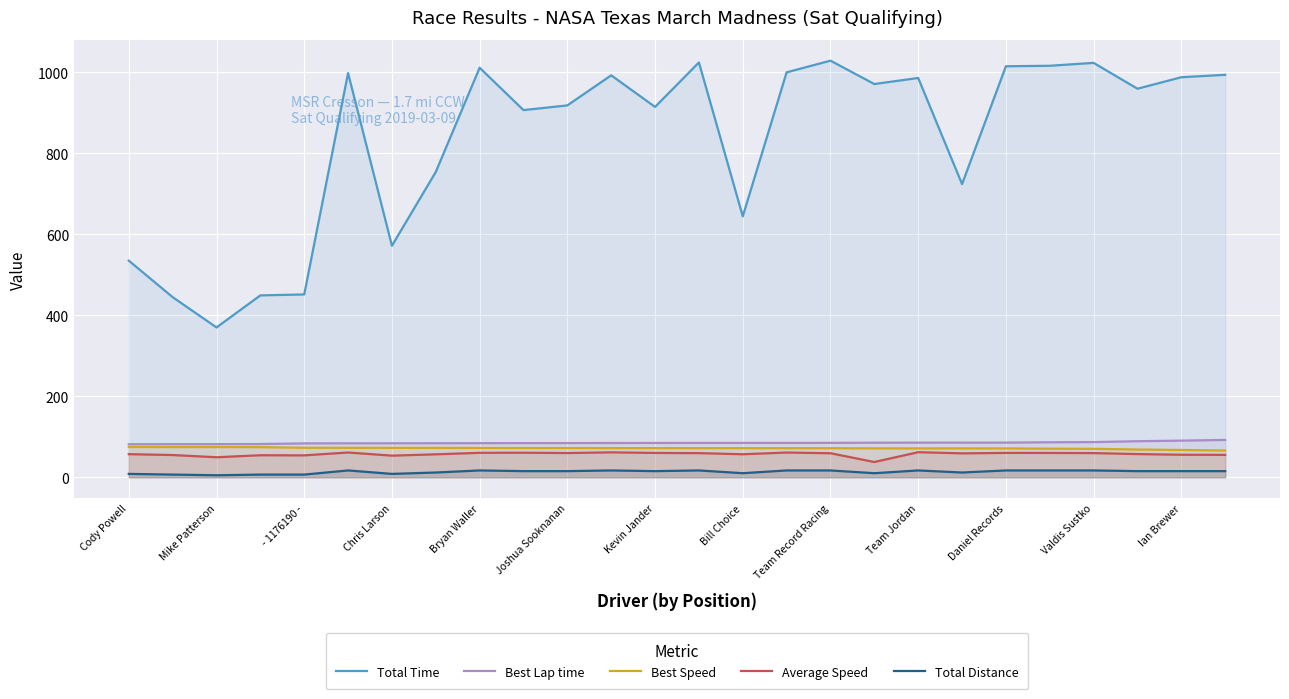

How many categories are shown in the chart?

26